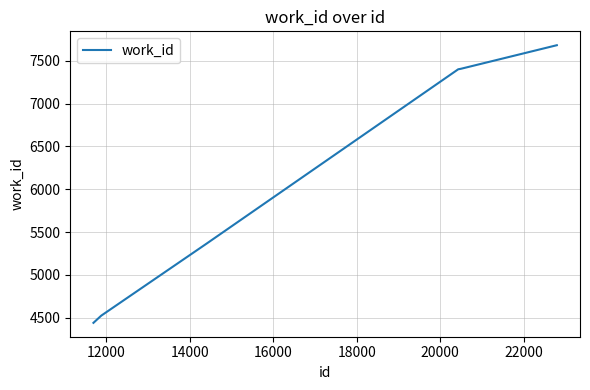

What is the difference between the maximum and minimum values?

3241